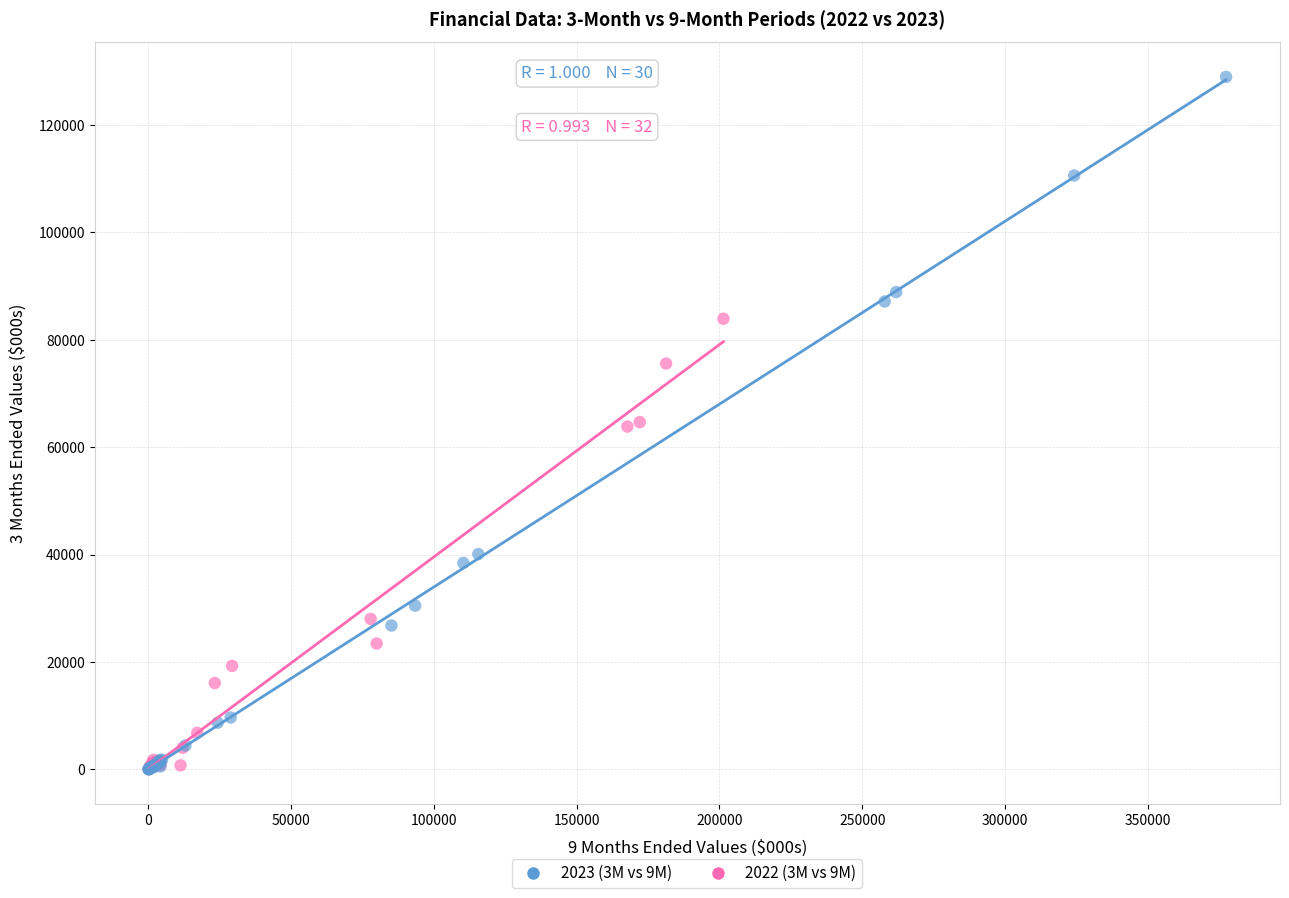

Which series has the widest spread of Y values?

2023 (3M vs 9M)